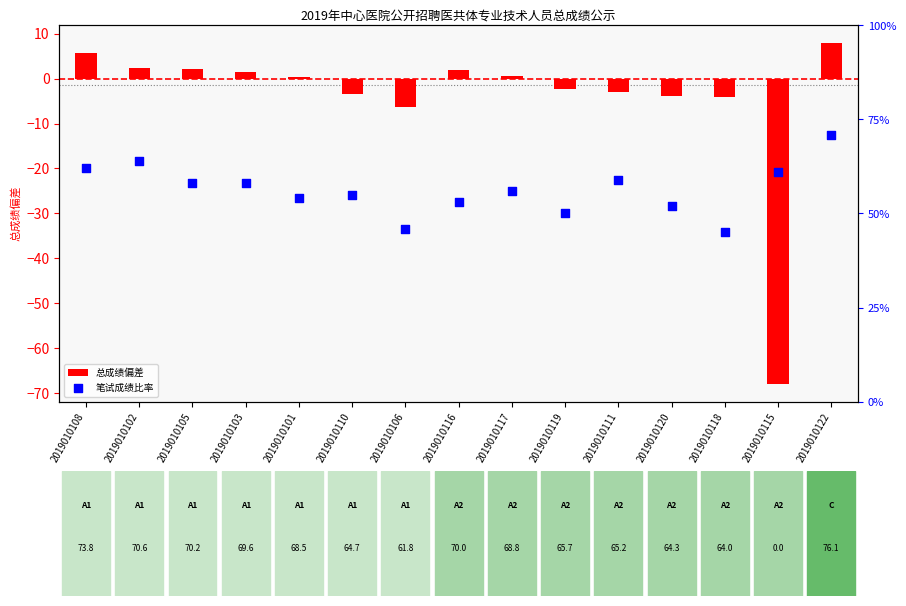

Which series reaches the minimum Y coordinate?

总成绩偏差